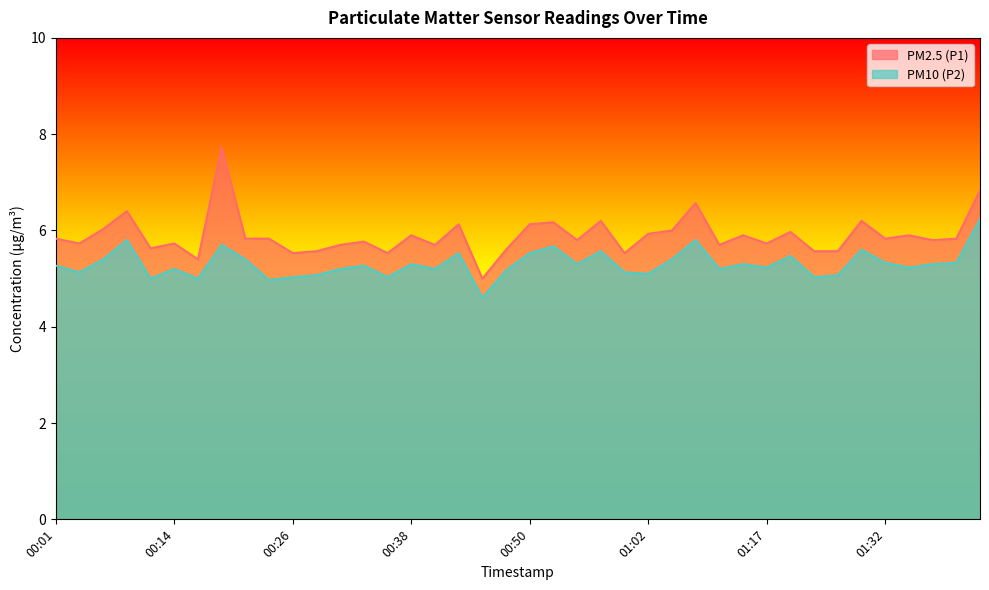

Is the value of PM10 (P2) at 01:20 greater than the value of PM2.5 (P1) at 01:40?

No